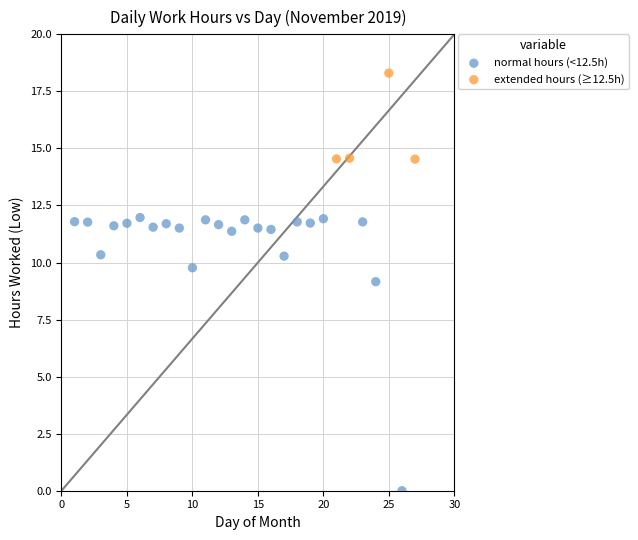

Which series contains the highest Y value?

extended hours (≥12.5h)